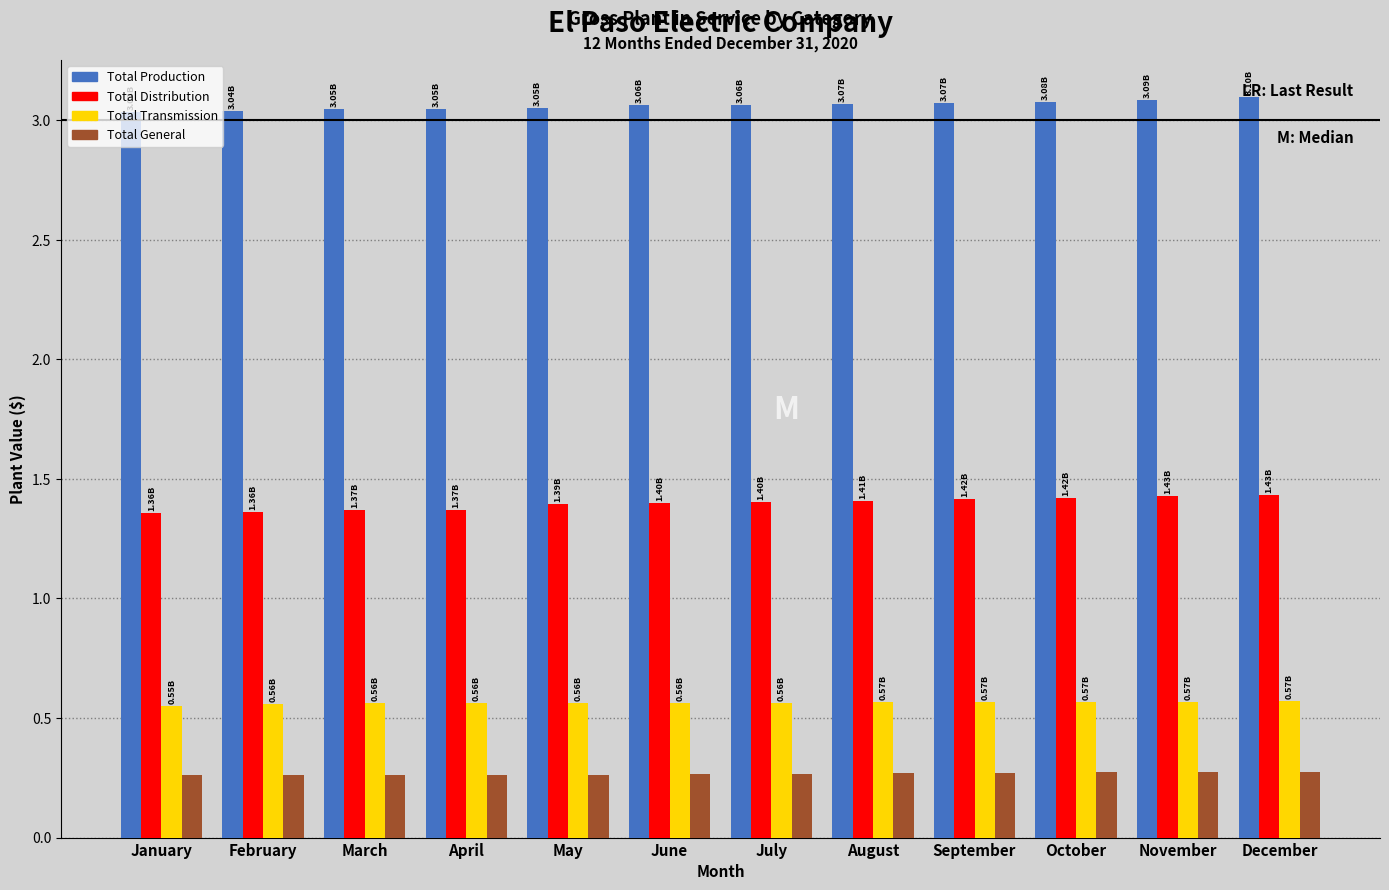

What is the difference between the highest and lowest values at April?

2.8